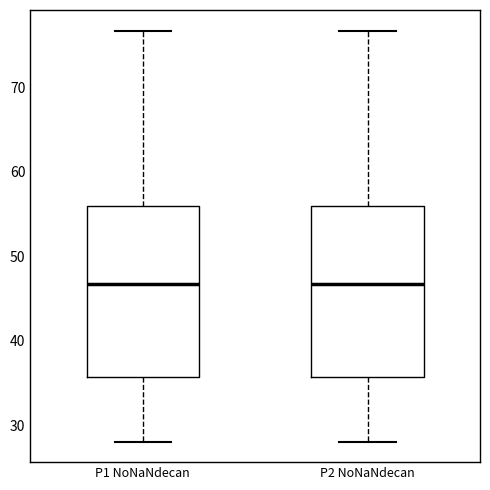

Reading left to right, read every box against the y-axis: the position of its median line, the range the box covers, and the ends of its whiskers. The values are not printed on the chart, so give them approximately, as read against the axis.

P1 NoNaNdecan: median 47, box 36 to 56, whiskers 28 to 77
P2 NoNaNdecan: median 47, box 36 to 56, whiskers 28 to 77